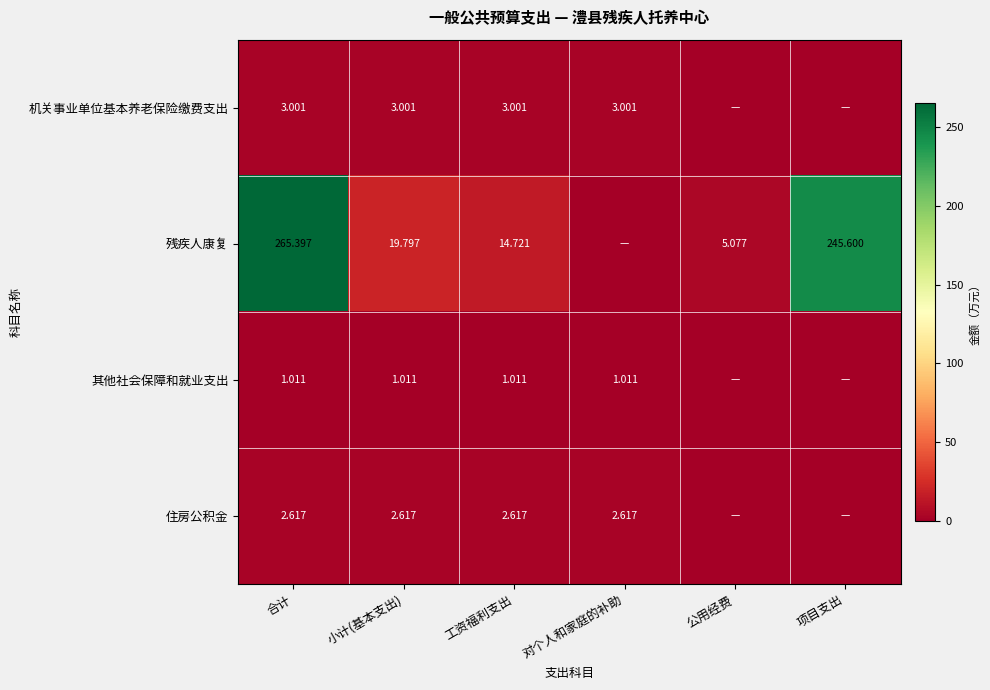

What is the sum of the 残疾人康复 values at 公用经费 and 小计(基本支出)?

24.9